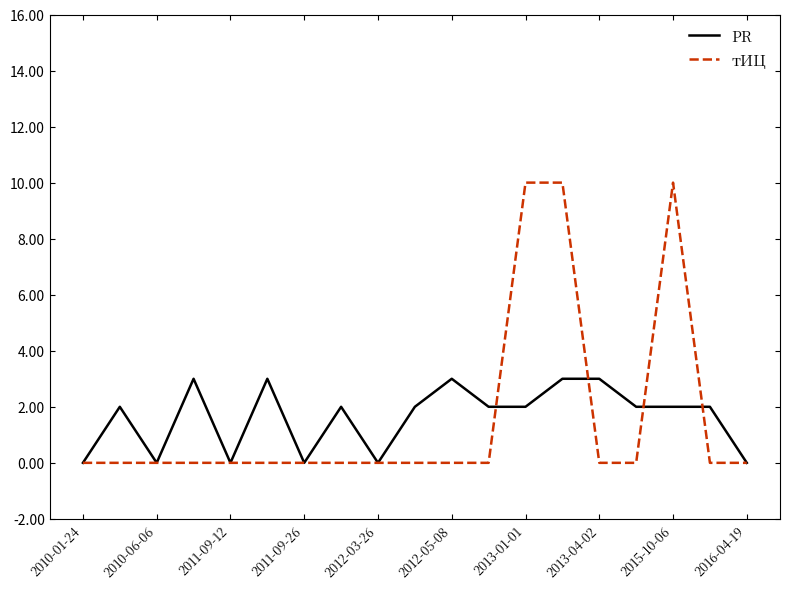

True or false: тИЦ has more than 0 interior local peaks.

True